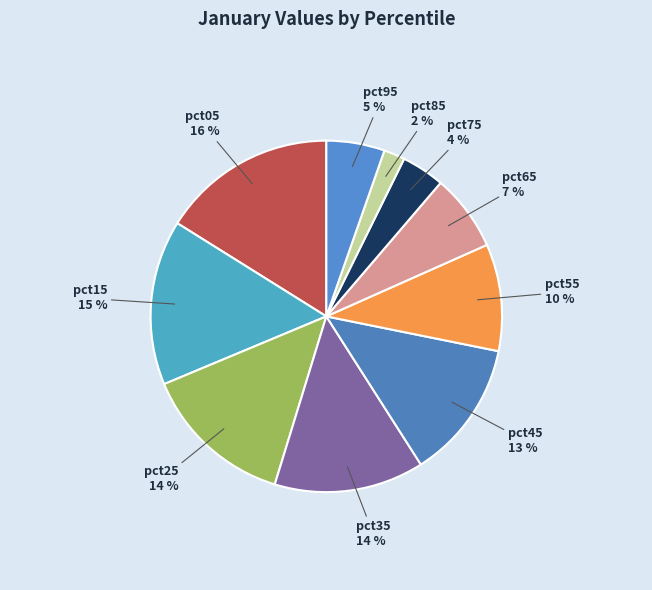

Between pct05 and pct25, which is larger?

pct05